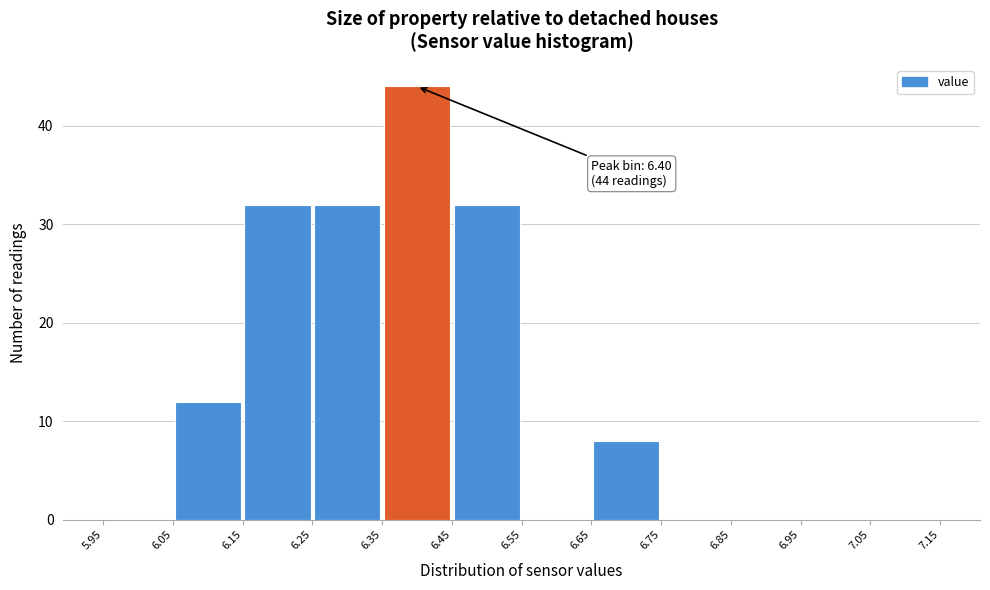

Which range on the x-axis has the tallest bar?

6.35 to 6.45